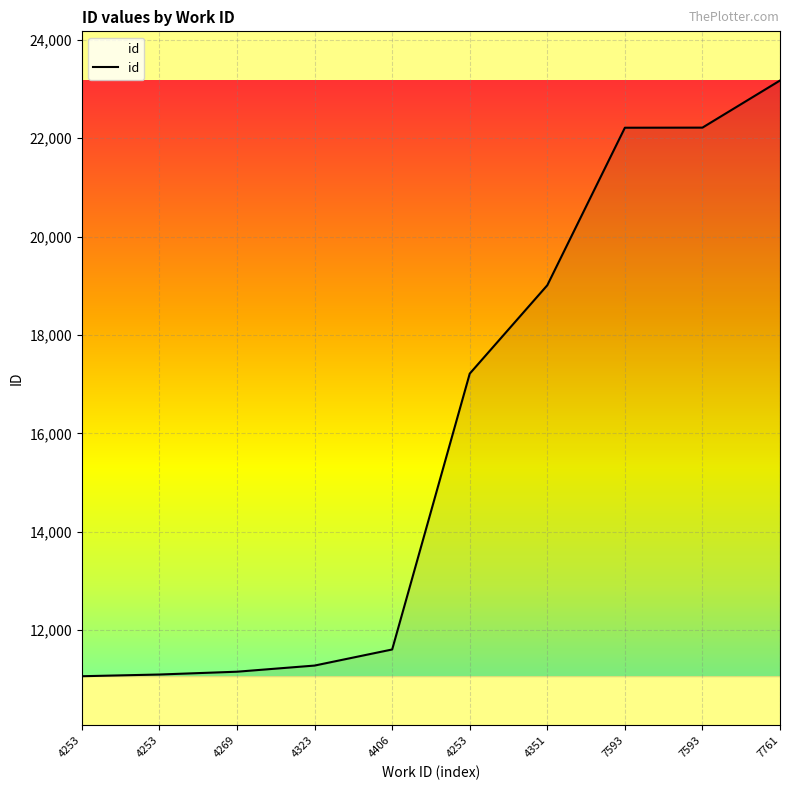

Where does the data first go above 17214?

4351